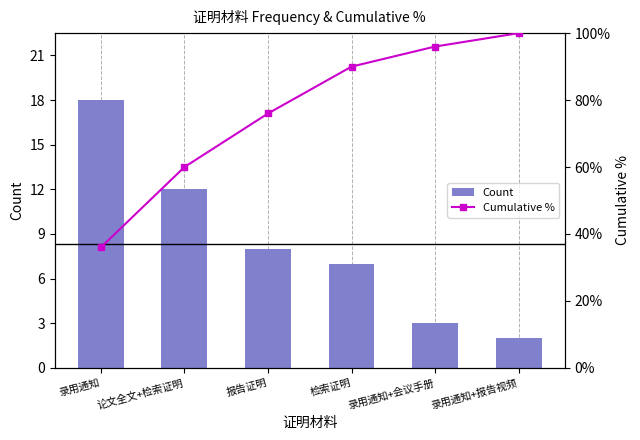

Rank the series by their average value, from highest to lowest.

Cumulative %, Count